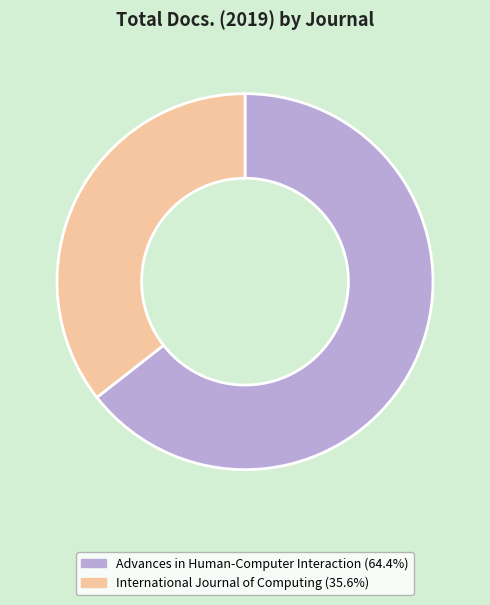

Is the sum of Advances in Human-Computer Interaction and International Journal of Computing greater than half?

Yes